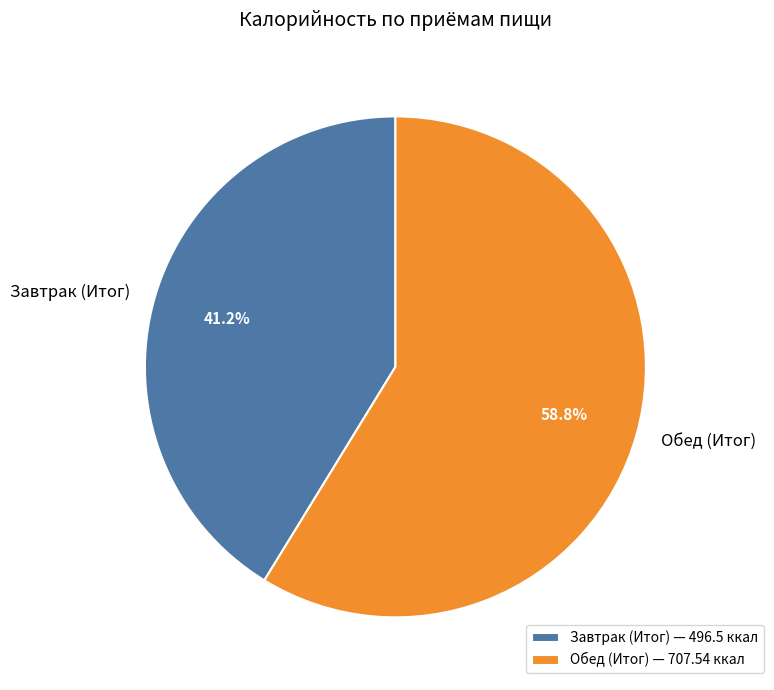

To the nearest percent, what is the average slice percentage?

50%